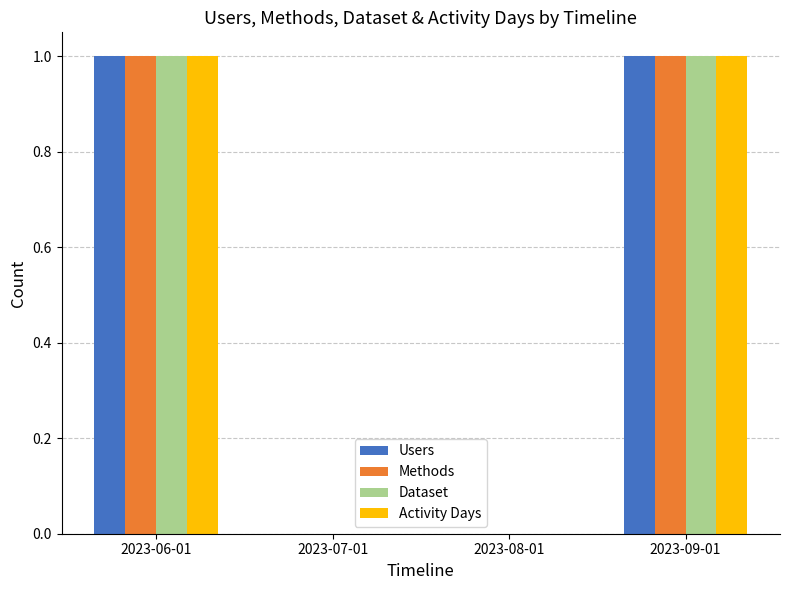

Is it true that Dataset equals 0 at 2023-08-01?

True